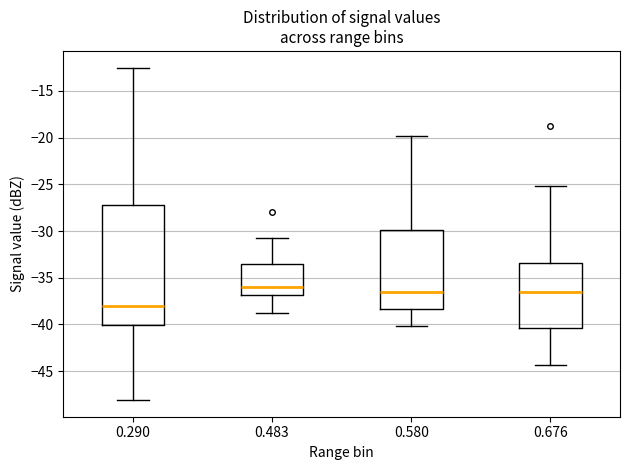

Comparing the boxes themselves (not the whiskers), which one is the tallest?

0.290